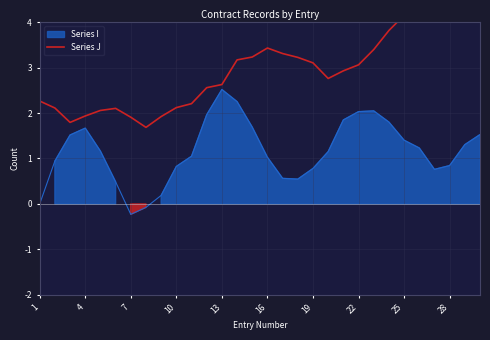

At which category does the data reach its first local valley?

7